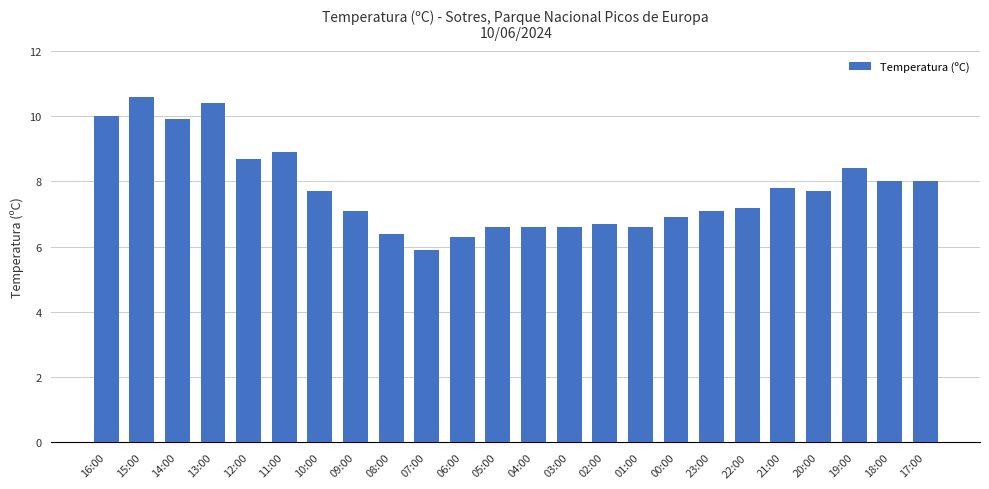

Reading left to right, list all the values displayed in this chart.

16:00=10.0	15:00=10.6	14:00=9.9	13:00=10.4	12:00=8.7	11:00=8.9	10:00=7.7	09:00=7.1	08:00=6.4	07:00=5.9	06:00=6.3	05:00=6.6	04:00=6.6	03:00=6.6	02:00=6.7	01:00=6.6	00:00=6.9	23:00=7.1	22:00=7.2	21:00=7.8	20:00=7.7	19:00=8.4	18:00=8.0	17:00=8.0